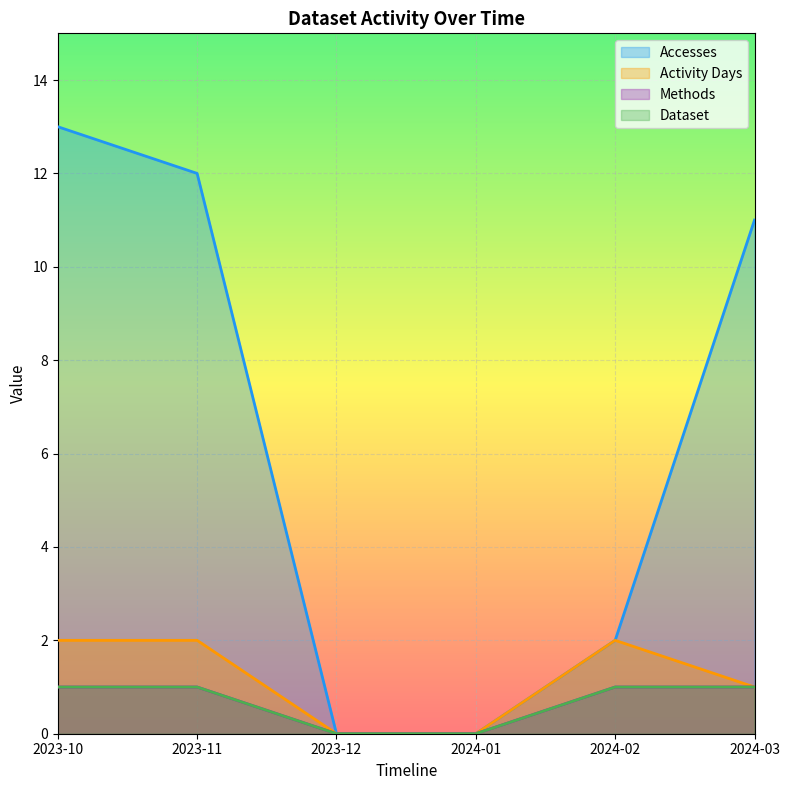

What is the average value of the Accesses series?

6